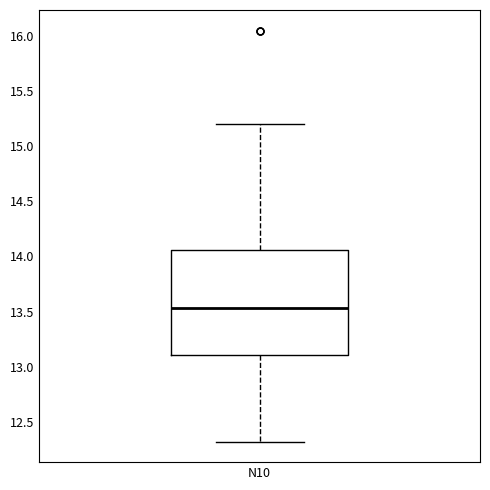

Read this box plot against the y-axis: the position of the median line, the range covered by the box, and the ends of both whiskers. The values are not printed on the chart, so give them approximately, as read against the axis.

median 13.55, box 13.10 to 14.05, whiskers 12.30 to 15.20